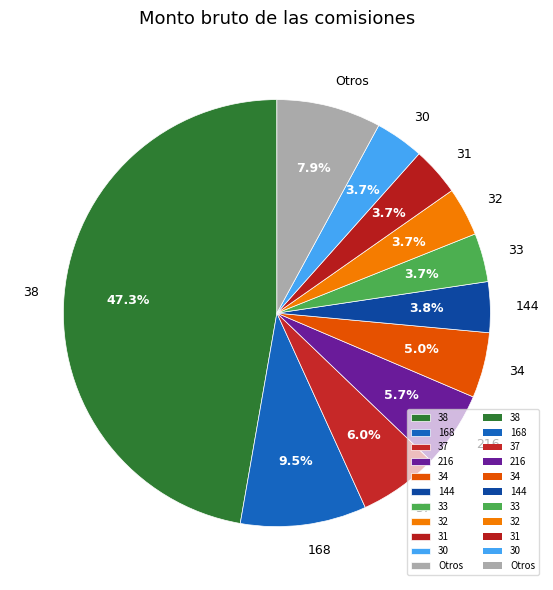

Approximately how many times larger is the value at 33 compared to 37?

0.6